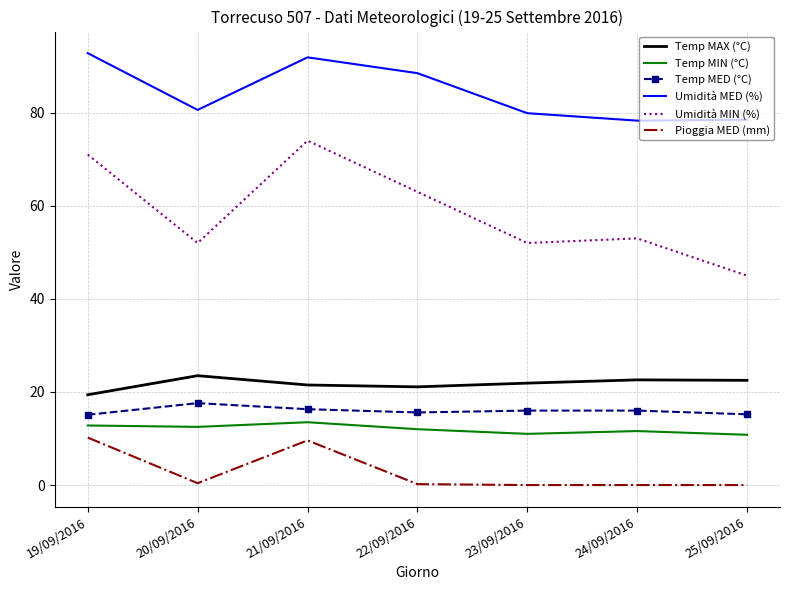

True or false: Umidità MIN (%) and Temp MIN (°C) intersect in this chart.

False